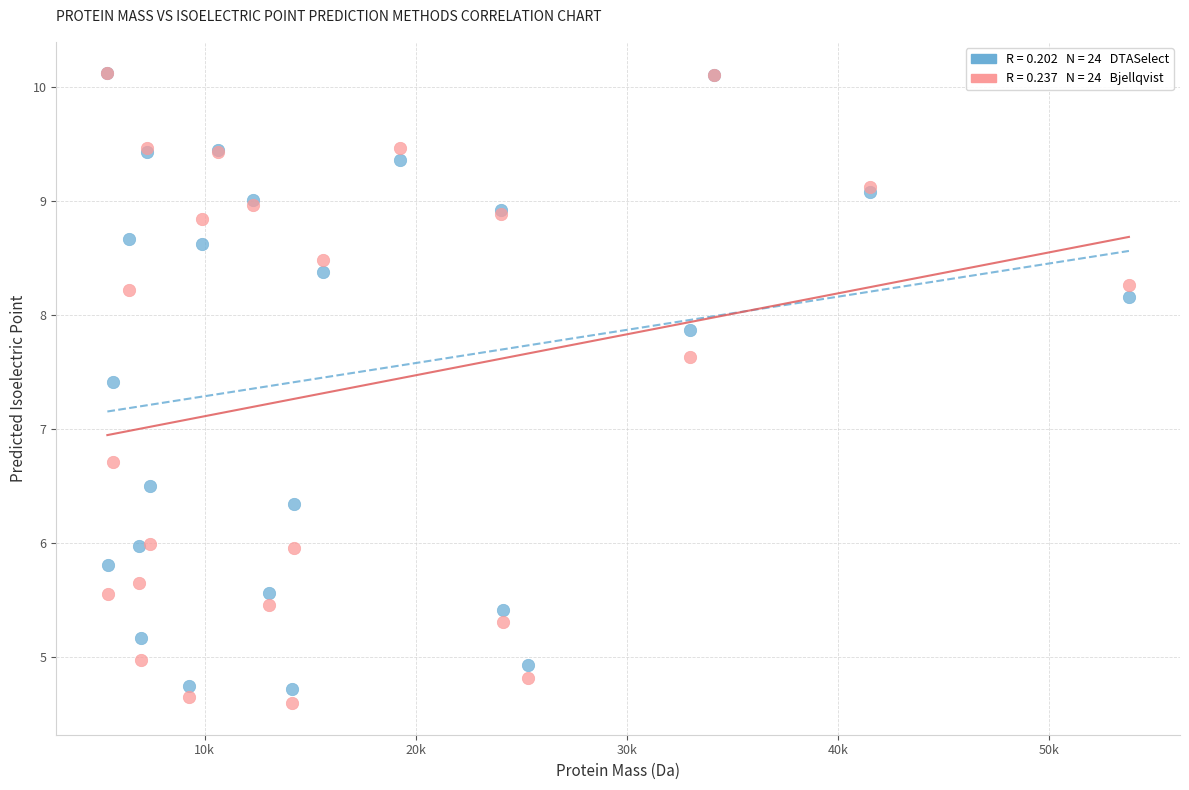

Across all series, what Y value is closest to 7?

6.7